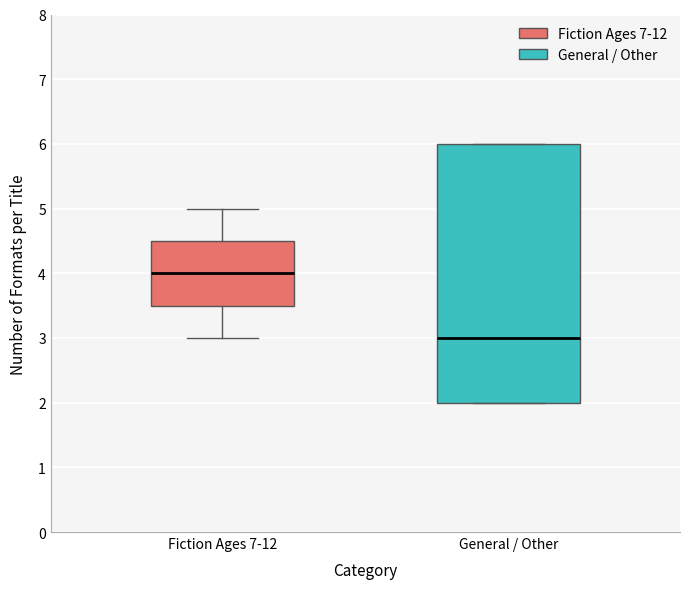

Reading left to right, transcribe this box plot: for each box, give where its median line is, the range the box spans, and where its two whiskers end, as read against the y-axis. The values are not printed on the chart, so give them approximately, as read against the axis.

Fiction Ages 7-12: median 4.0, box 3.5 to 4.5, whiskers 3.0 to 5.0
General / Other: median 3.0, box 2.0 to 6.0, whiskers 2.0 to 6.0